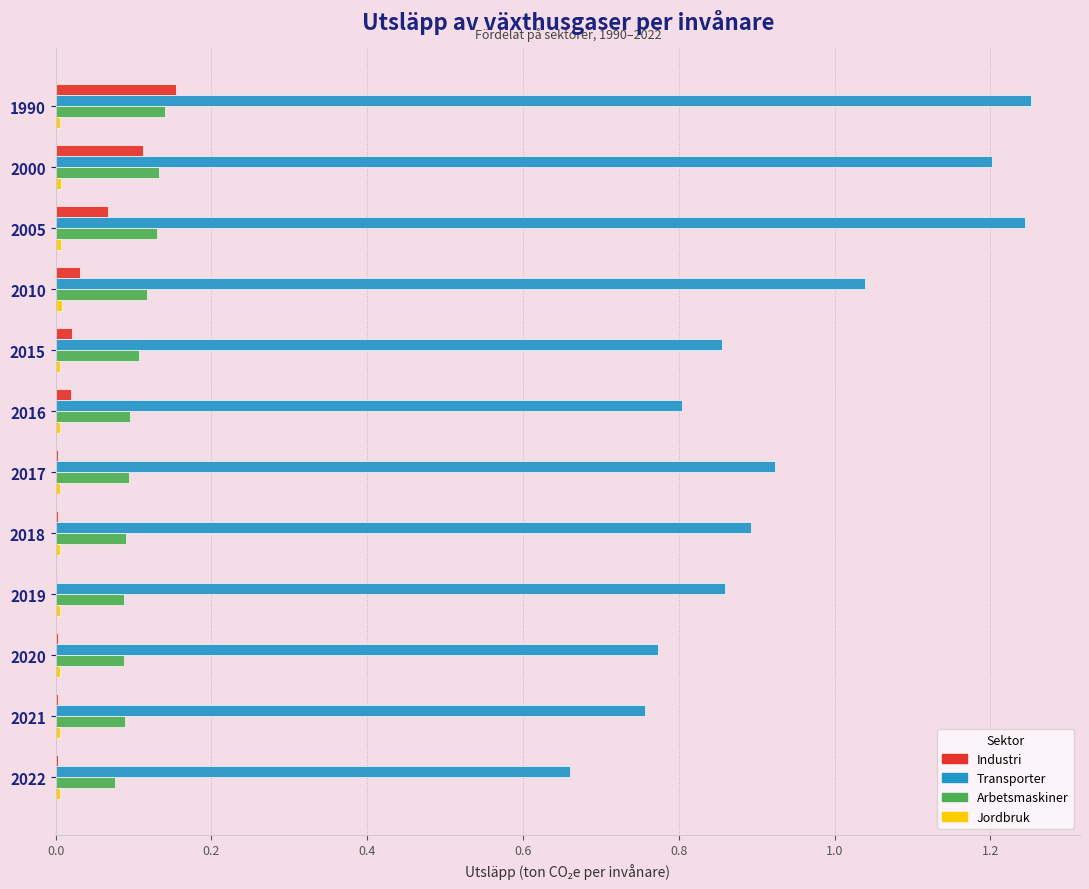

Is it true that Industri equals 0.0 at 2015?

True